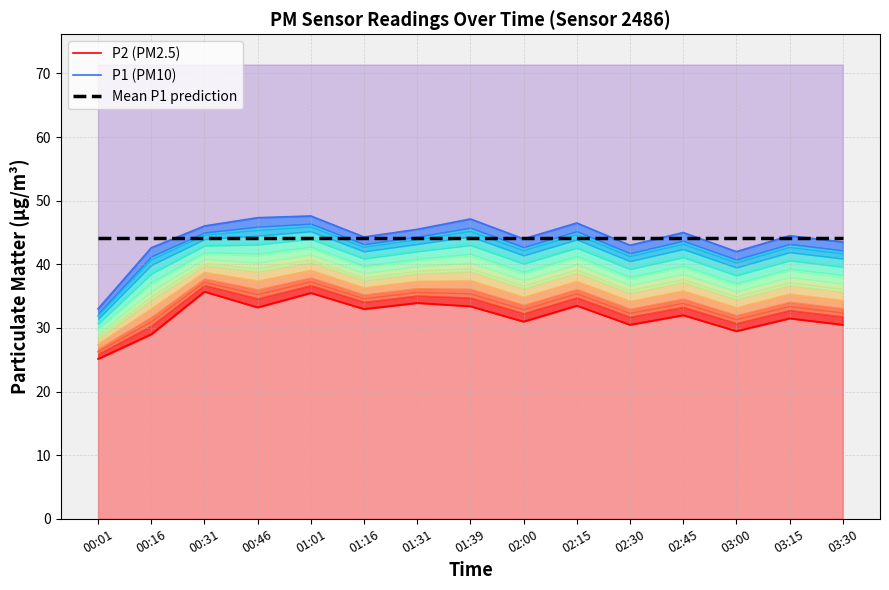

What is the difference between the second highest and minimum values in the P1 series?

14.3